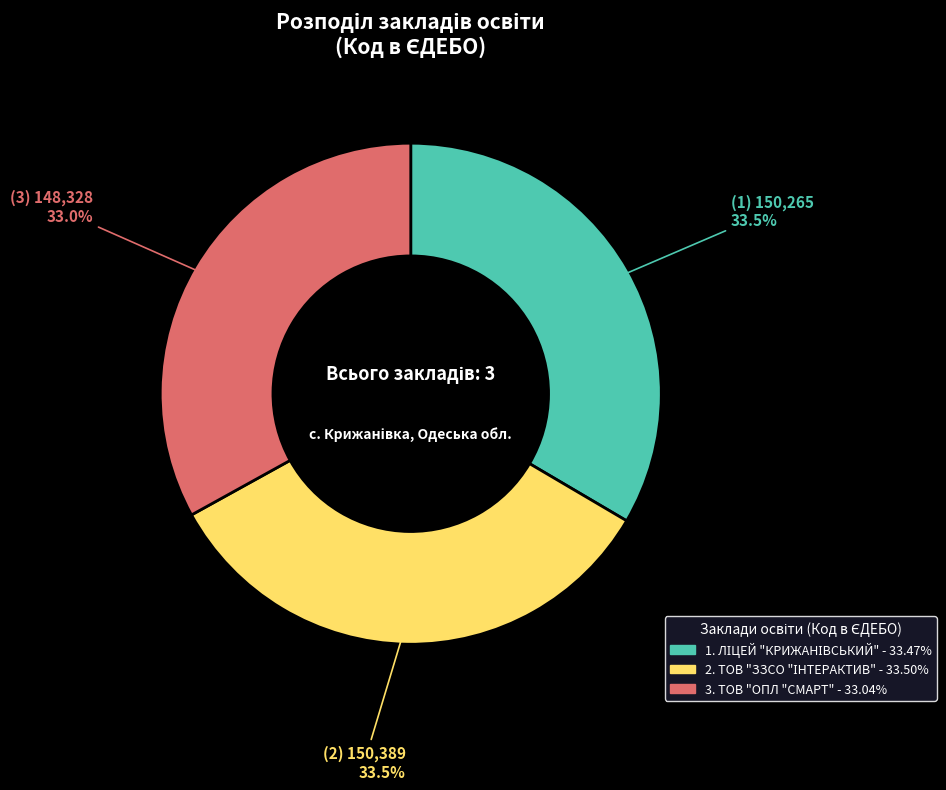

How many slices are in this pie chart?

3